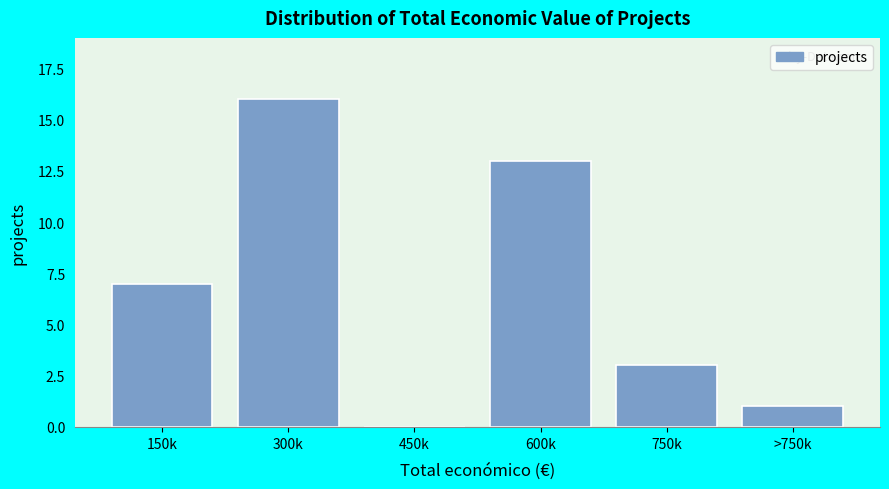

Reading right to left, list all the values displayed in this chart.

>750k=1	750k=3	600k=13	450k=0	300k=16	150k=7